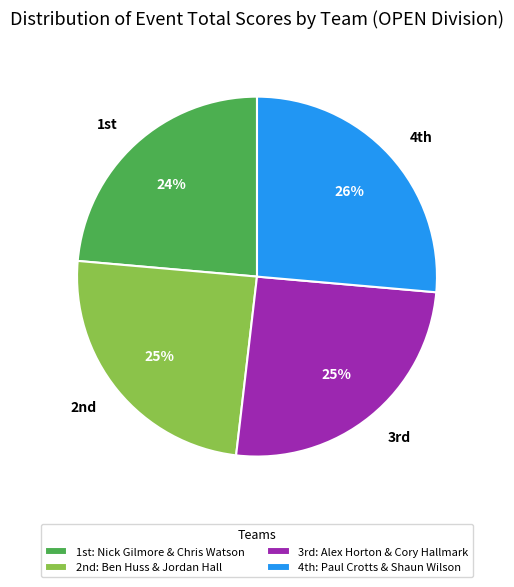

Does any single category account for the majority?

No